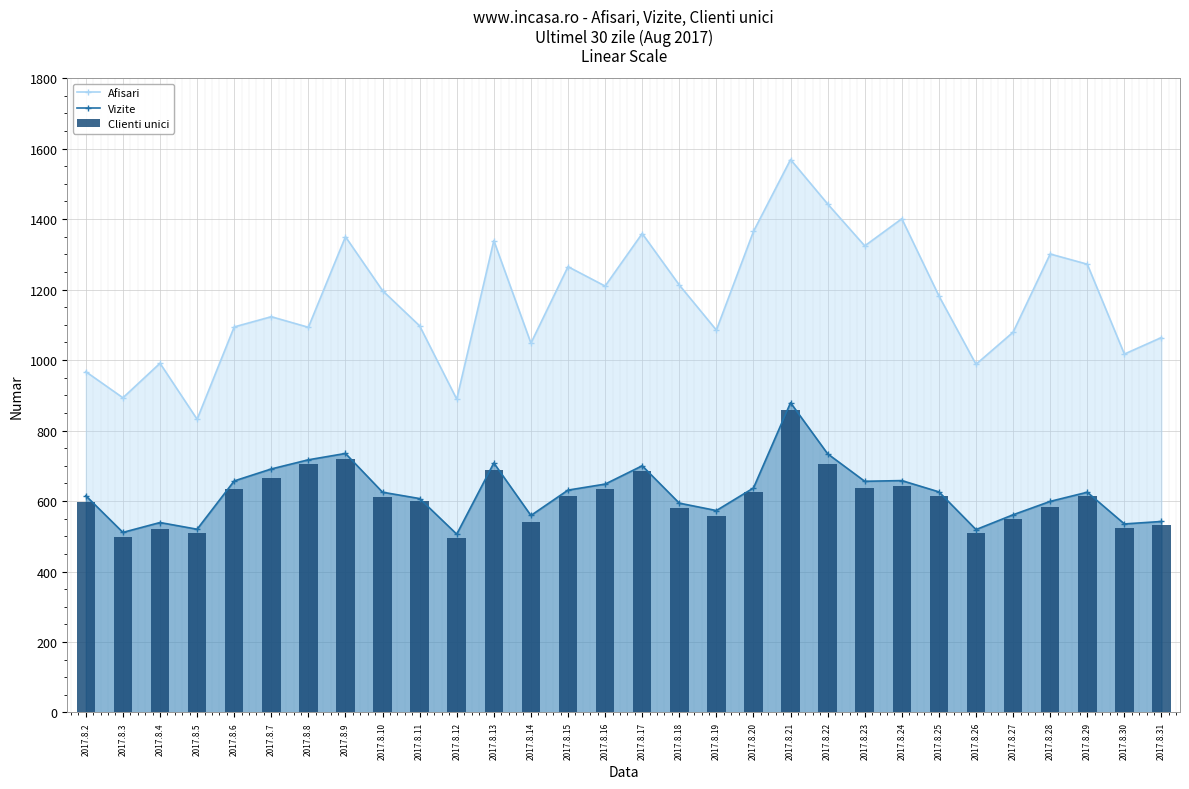

Which category has the highest value in the Afisari series?

2017.8.21